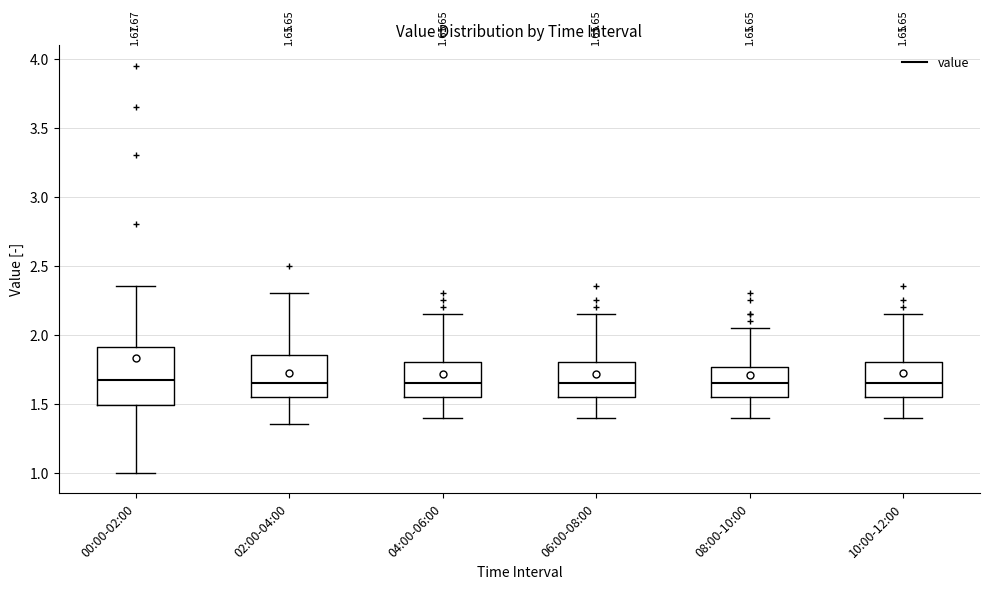

Comparing the boxes themselves (not the whiskers), which one is the tallest?

00:00-02:00